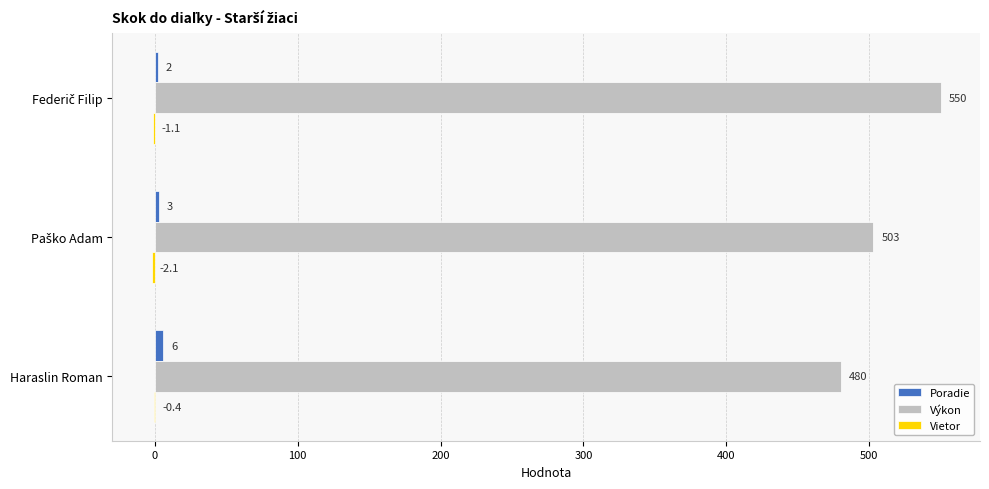

Is it true that Výkon equals 662.6 at Haraslin Roman?

False